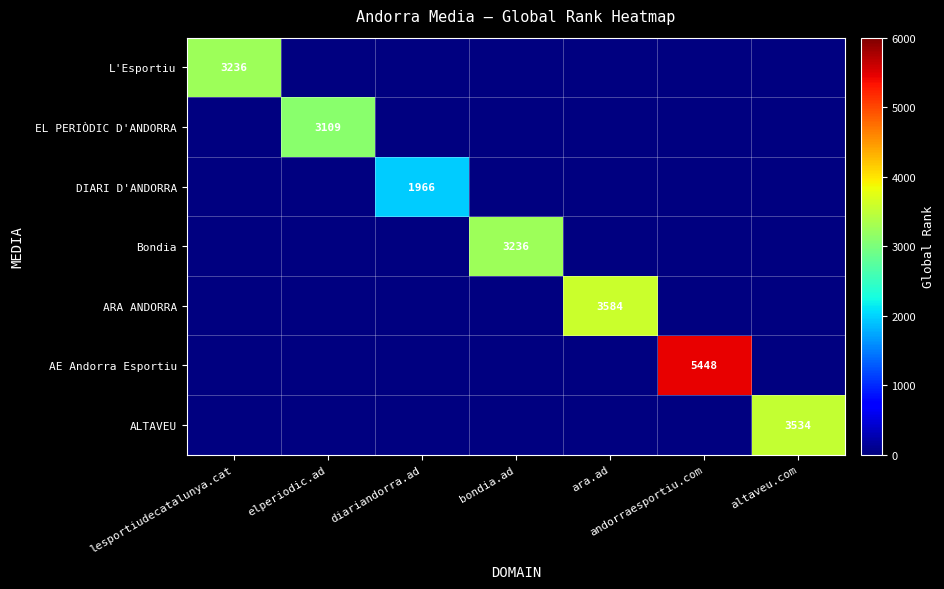

The DIARI D'ANDORRA series shows 1966 at diariandorra.ad. True or false?

True